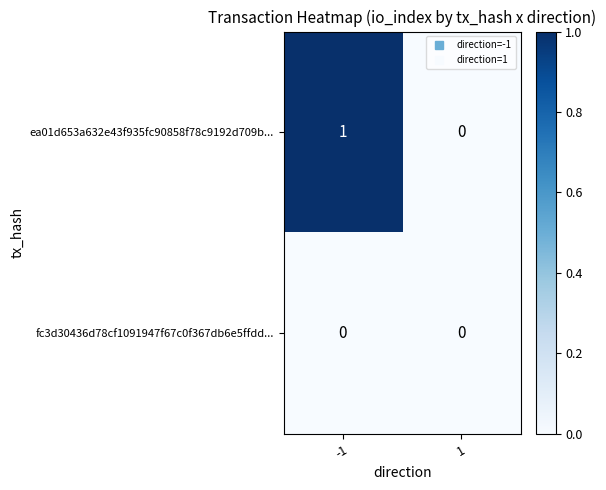

What is the total value across all series at -1?

1